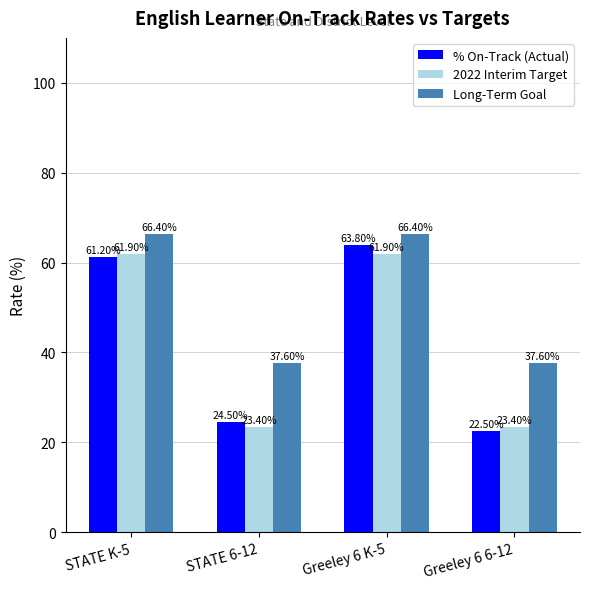

What position from the left is Greeley 6 K-5?

3